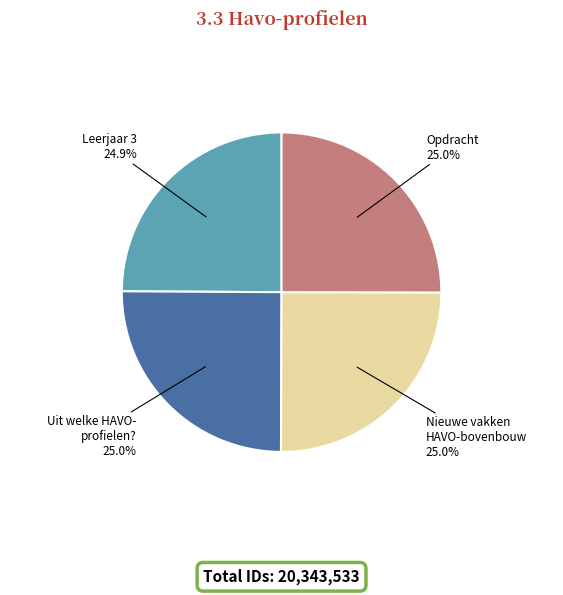

Is there a majority slice in this chart?

No